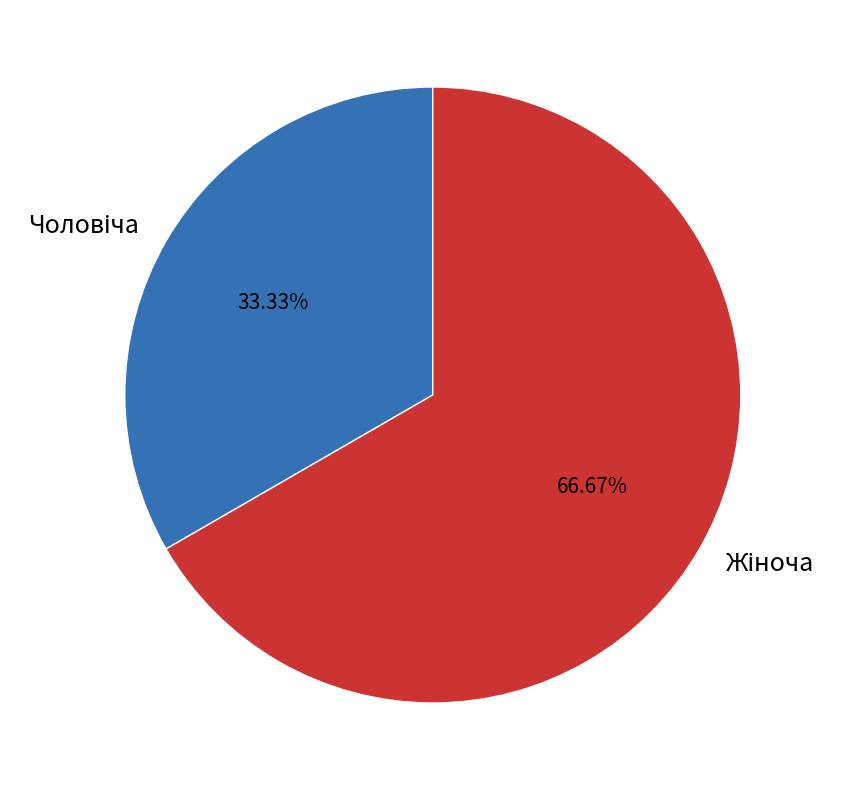

Is there a majority slice in this chart?

Yes